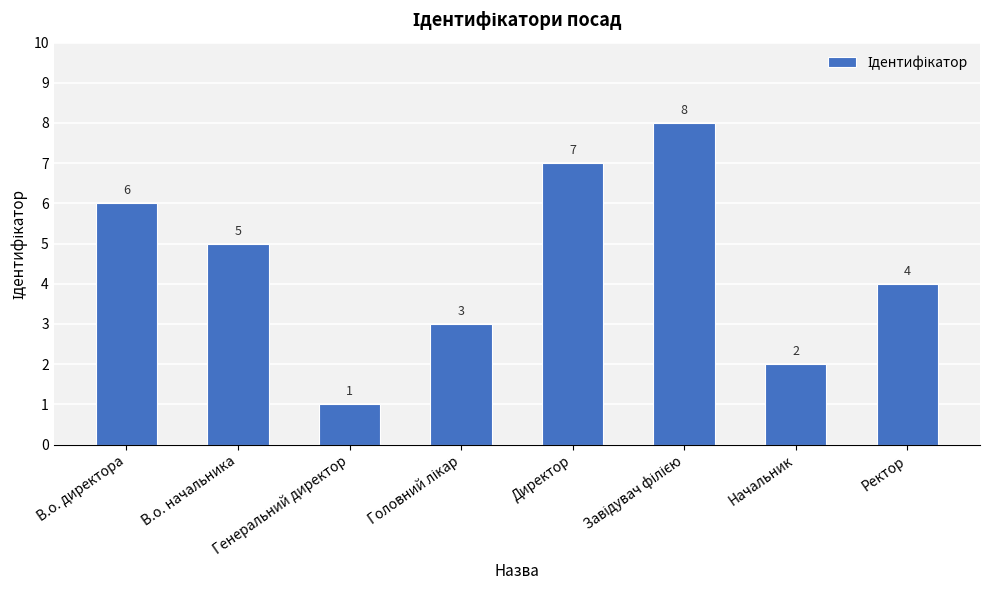

What is the greatest value displayed?

8